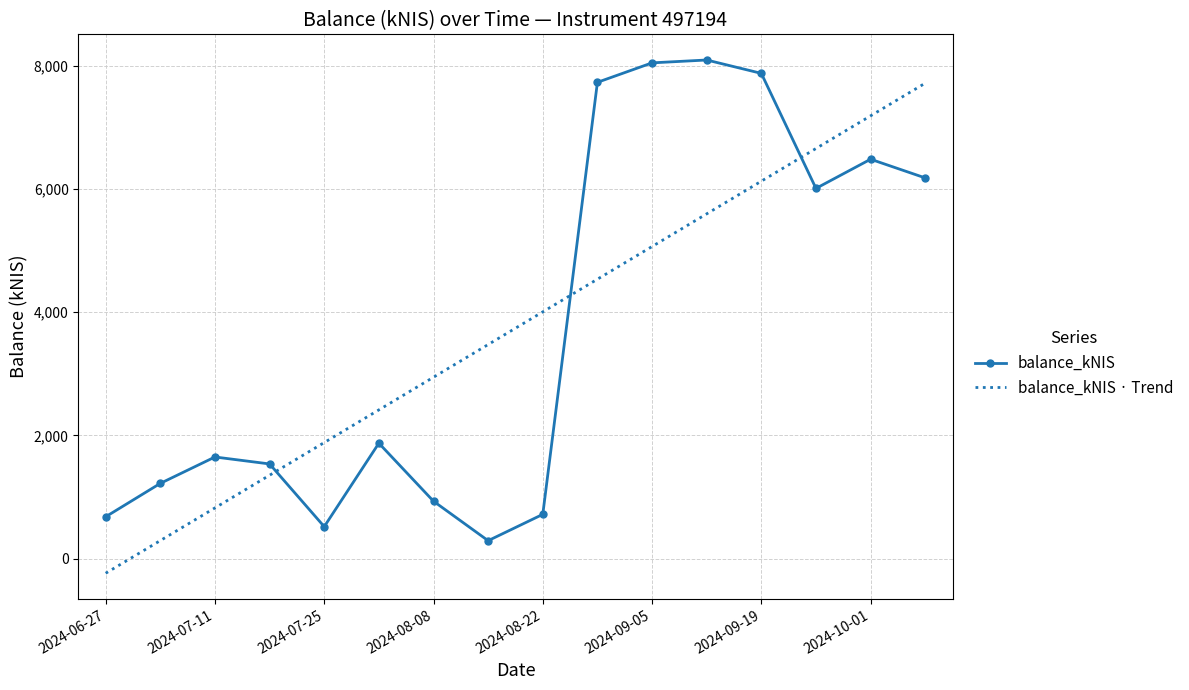

What is the greatest value displayed?

8092.1